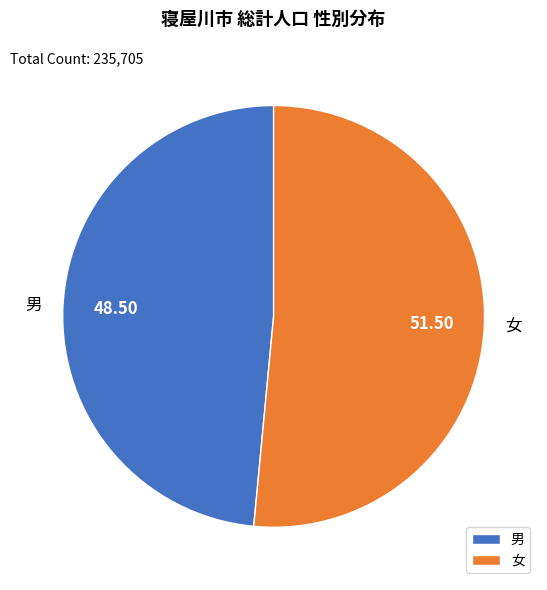

How many segments does this pie chart have?

2